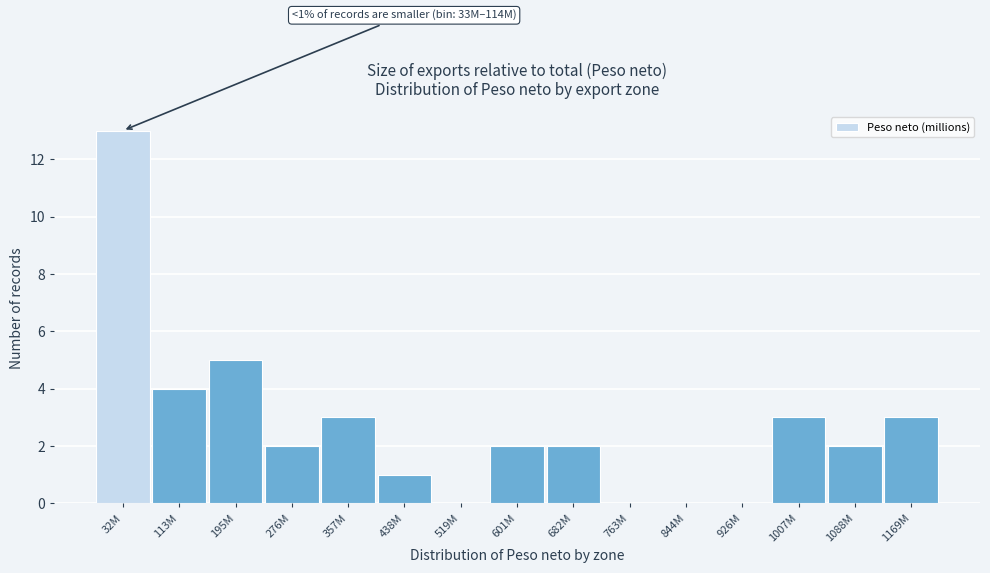

Reading left to right, transcribe all the data shown in this chart.

32M=13	113M=4	195M=5	276M=2	357M=3	438M=1	519M=0	601M=2	682M=2	763M=0	844M=0	926M=0	1007M=3	1088M=2	1169M=3